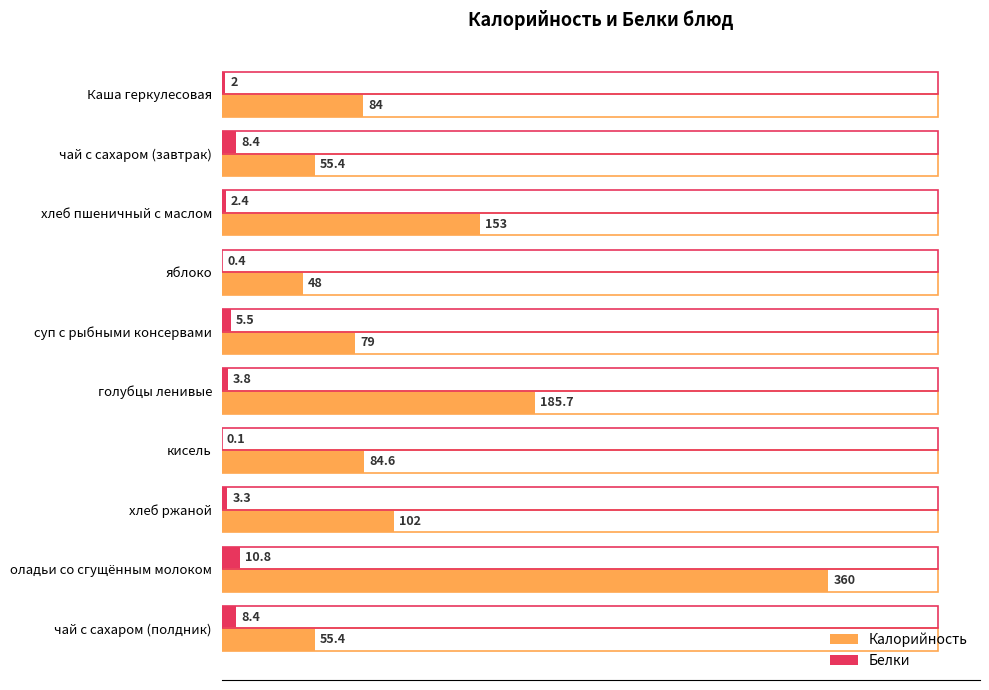

True or false: Белки has a value of 0.1 at кисель.

True